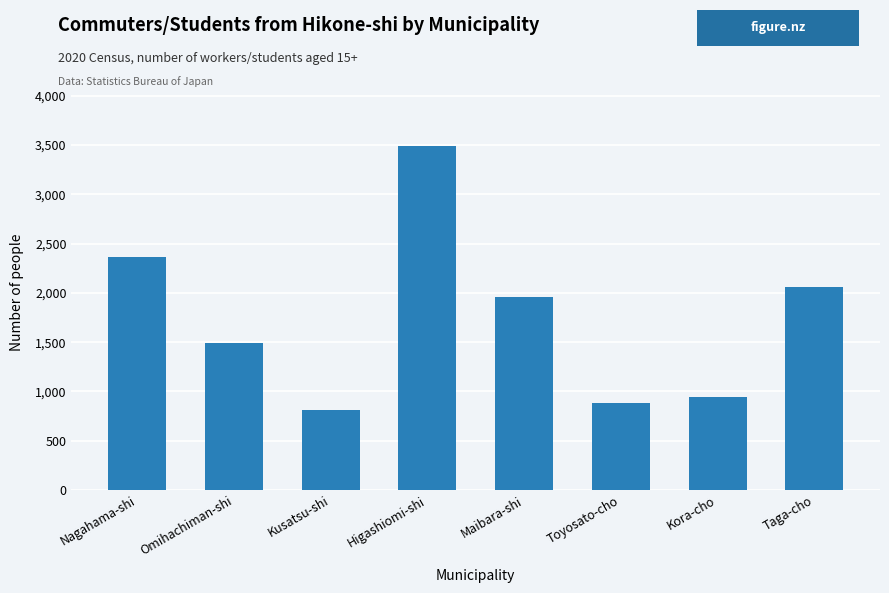

Is it true that the value at Kora-cho is 943?

True